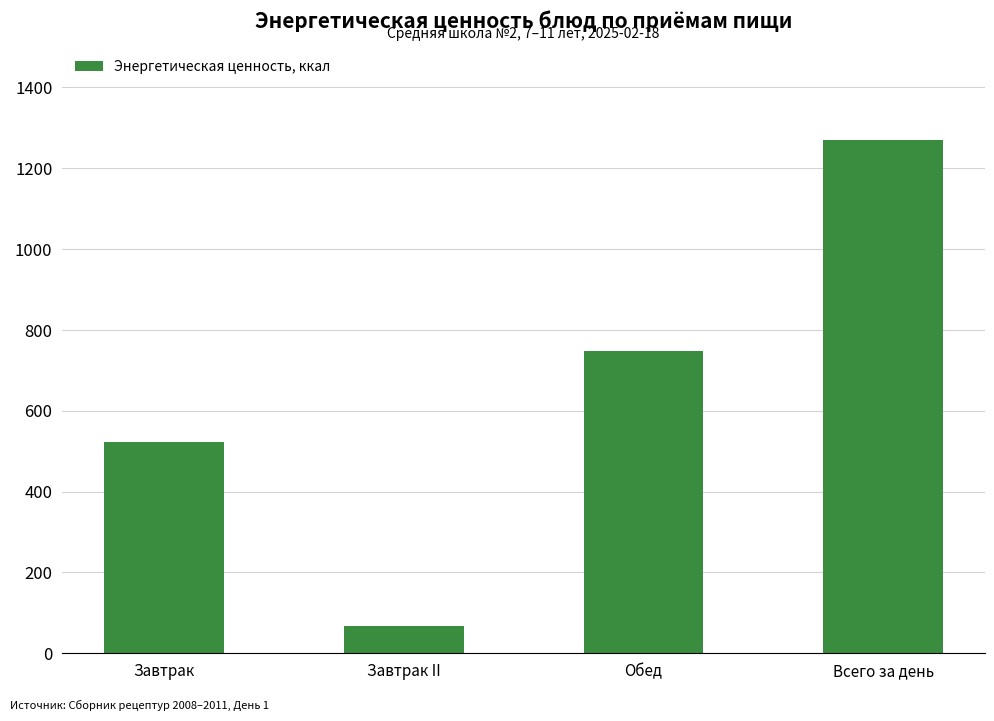

What is the change in value from Завтрак II to Всего за день?

+1203.2